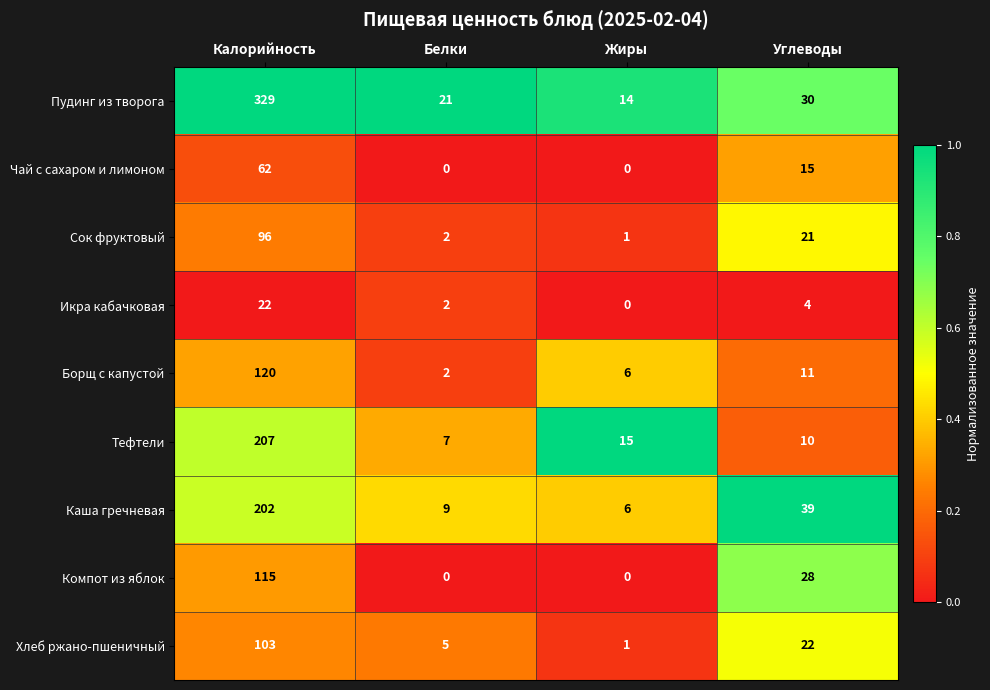

The value of Чай с сахаром и лимоном at Белки is 21. True or false?

False